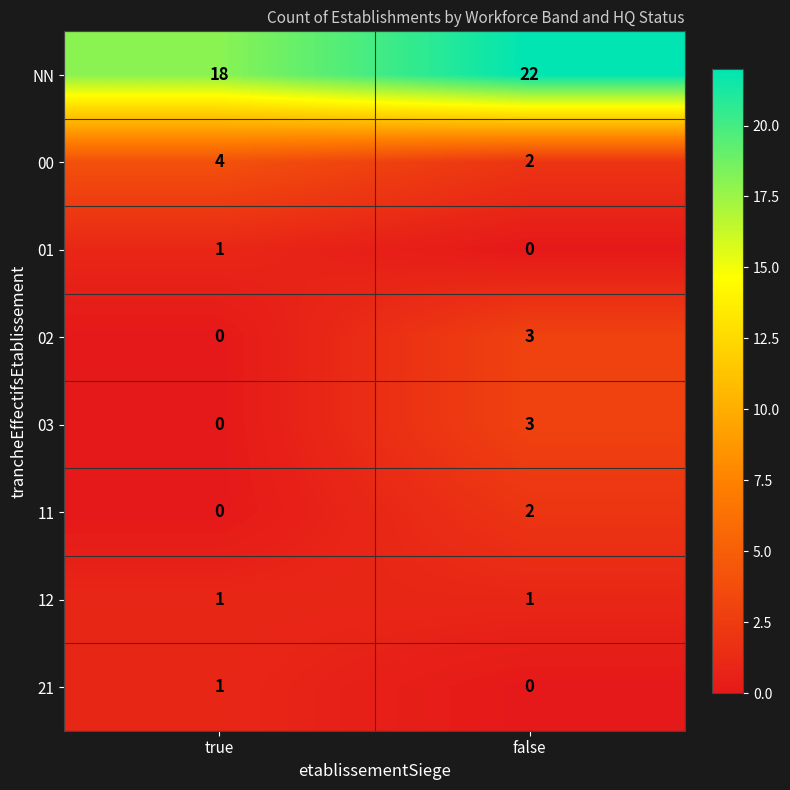

What is the sum of all 02 values?

3